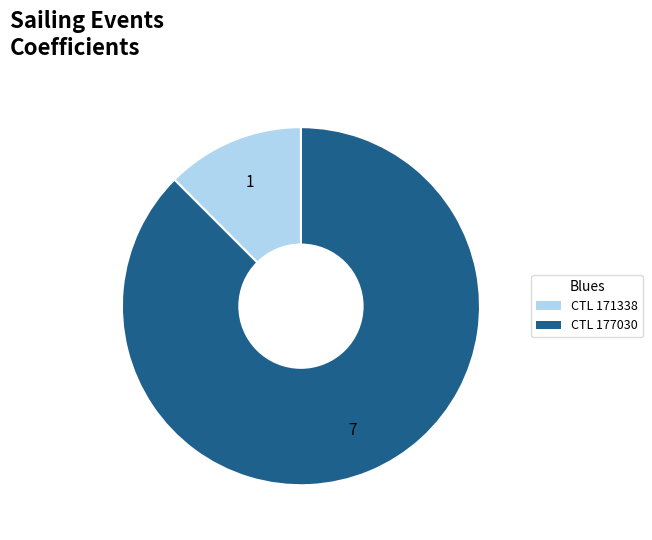

Is there any slice that represents more than half of the pie?

Yes